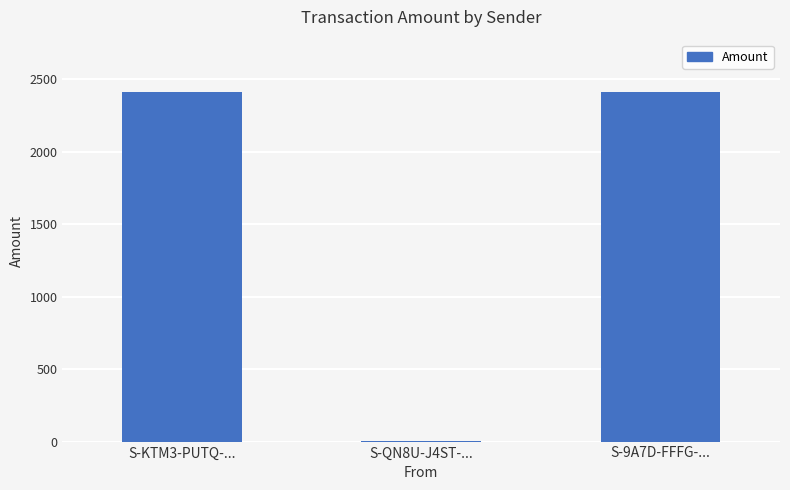

What is the maximum value shown in the chart?

2411